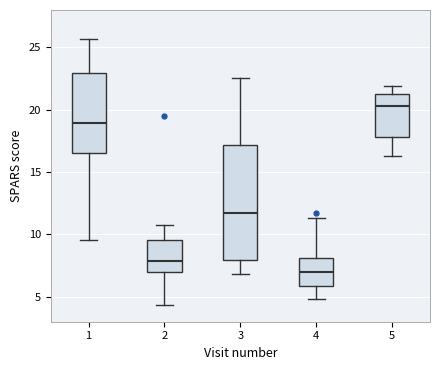

Reading left to right, transcribe this box plot: for each box, give where its median line is, the range the box spans, and where its two whiskers end, as read against the y-axis. The values are not printed on the chart, so give them approximately, as read against the axis.

1: median 19.0, box 16.5 to 23.0, whiskers 9.5 to 25.5
2: median 8.0, box 7.0 to 9.5, whiskers 4.5 to 11.0
3: median 12.0, box 8.0 to 17.0, whiskers 7.0 to 22.5
4: median 7.0, box 6.0 to 8.0, whiskers 5.0 to 11.5
5: median 20.5, box 18.0 to 21.5, whiskers 16.5 to 22.0